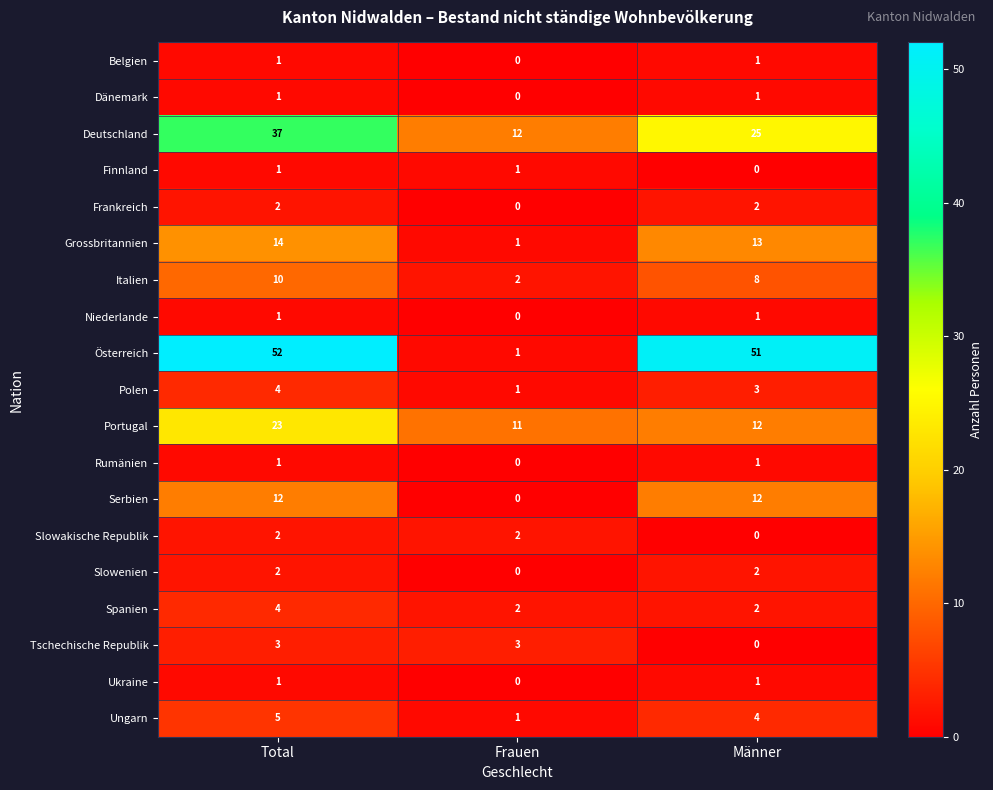

Which series has the widest spread of values?

Österreich